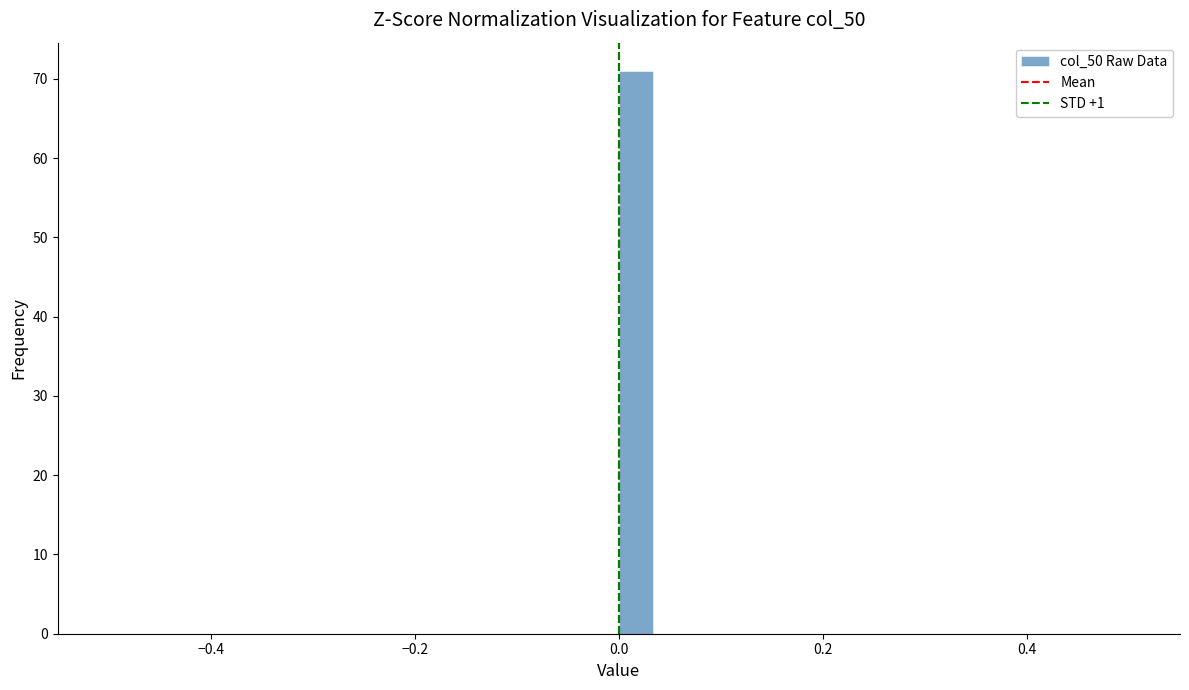

Read against the x-axis, roughly where is the centre of the tallest bar?

0.02